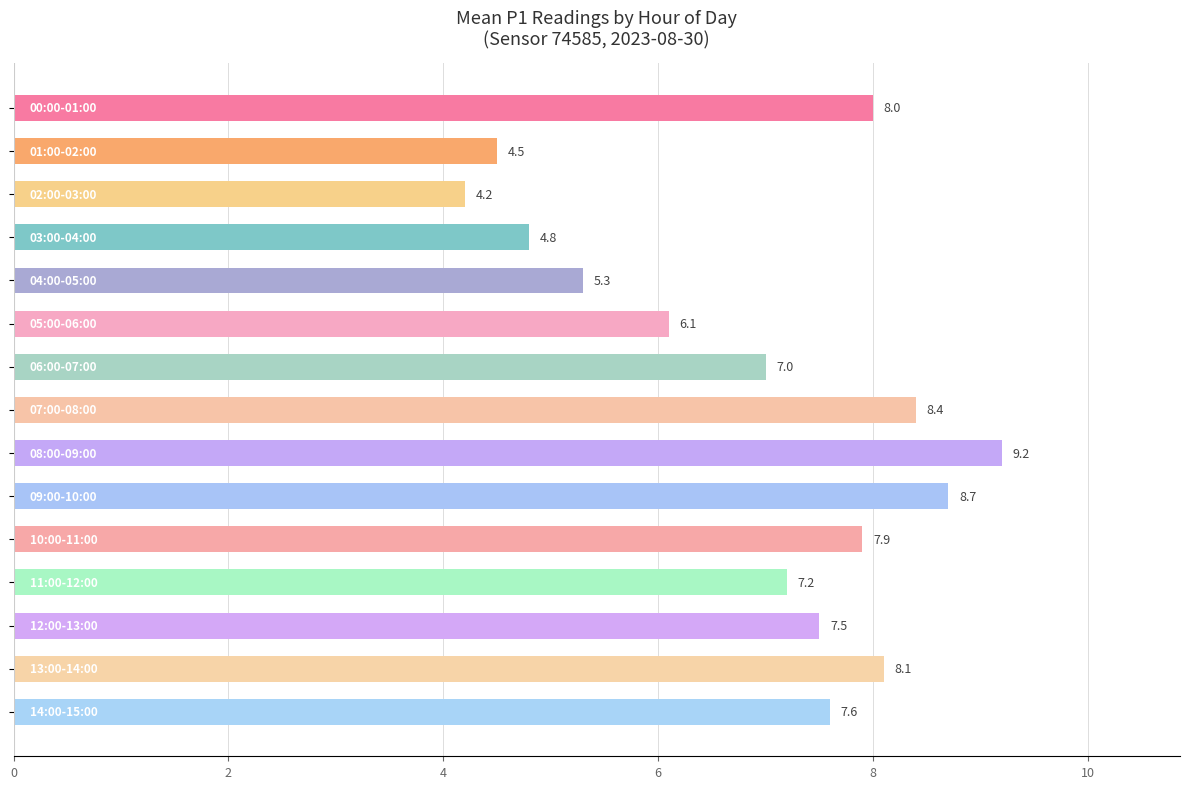

What is the value of the 15th bar from the top?

7.6